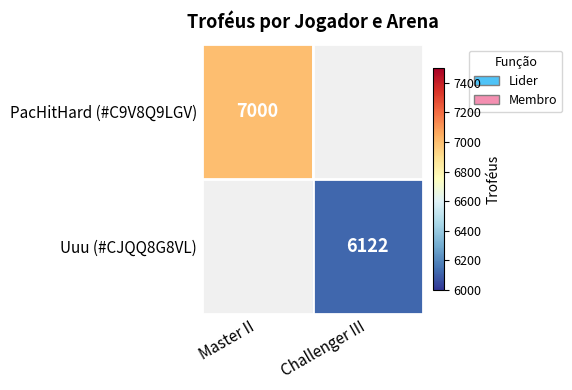

What is the minimum value shown in the chart?

6122.0